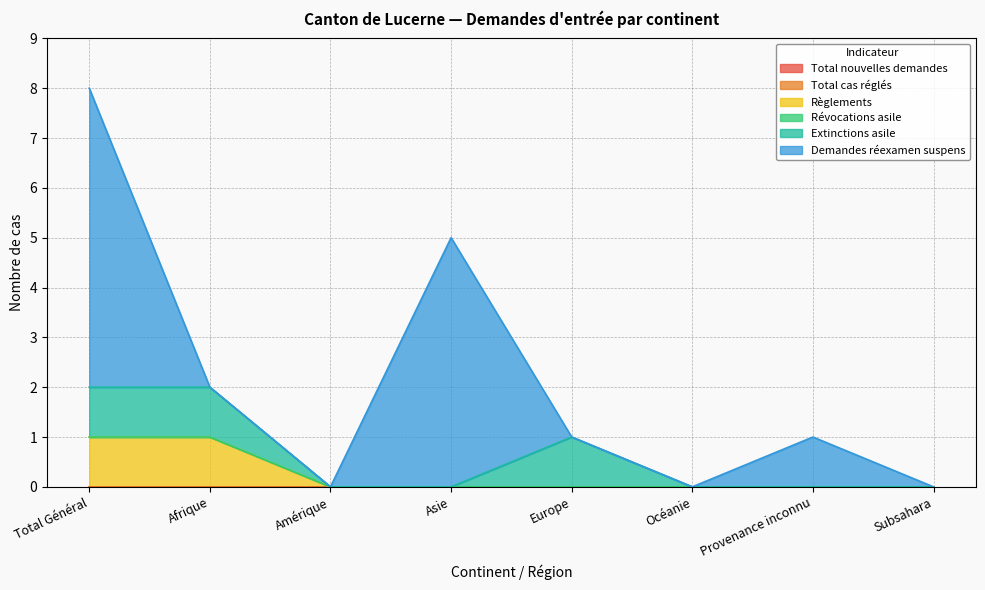

What is the difference between the highest and lowest values at Europe?

1